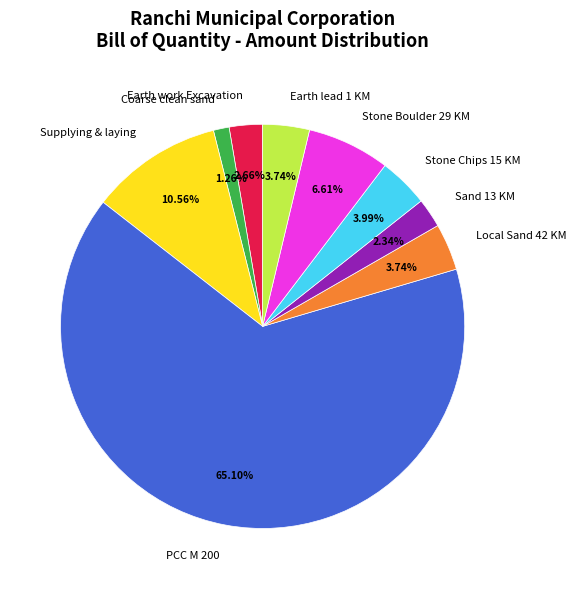

Count the number of slices in the pie.

9